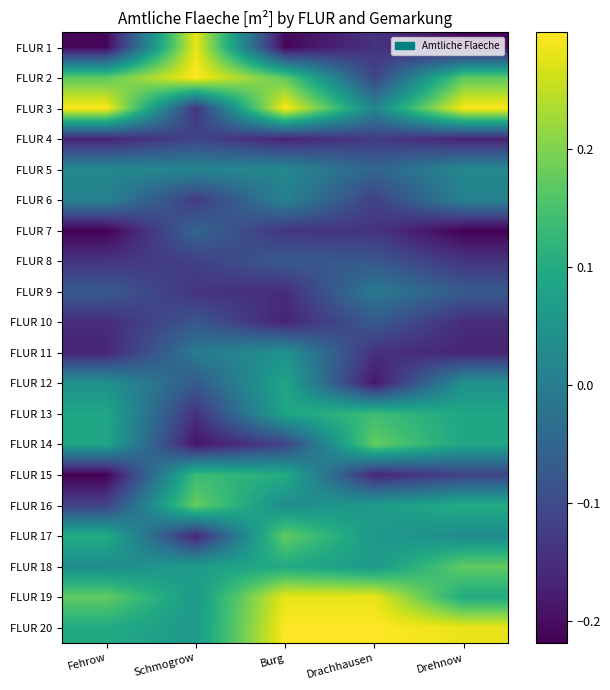

Reading left to right, what are all the values shown in this chart?

FLUR 1: Fehrow=-0.2	Schmogrow=0.3	Burg=-0.2	Drachhausen=-0.1	Drehnow=-0.2
FLUR 2: Fehrow=0.2	Schmogrow=0.3	Burg=0.2	Drachhausen=-0.1	Drehnow=0.2
FLUR 3: Fehrow=0.3	Schmogrow=-0.1	Burg=0.3	Drachhausen=0.0	Drehnow=0.3
FLUR 4: Fehrow=-0.2	Schmogrow=-0.1	Burg=-0.2	Drachhausen=-0.1	Drehnow=-0.2
FLUR 5: Fehrow=0.0	Schmogrow=0.0	Burg=0.0	Drachhausen=-0.0	Drehnow=0.0
FLUR 6: Fehrow=0.0	Schmogrow=-0.1	Burg=0.0	Drachhausen=-0.1	Drehnow=0.0
FLUR 7: Fehrow=-0.2	Schmogrow=-0.0	Burg=-0.1	Drachhausen=-0.1	Drehnow=-0.2
FLUR 8: Fehrow=-0.1	Schmogrow=-0.1	Burg=-0.1	Drachhausen=-0.1	Drehnow=-0.1
FLUR 9: Fehrow=-0.1	Schmogrow=-0.1	Burg=-0.2	Drachhausen=-0.0	Drehnow=-0.1
FLUR 10: Fehrow=-0.2	Schmogrow=-0.1	Burg=-0.2	Drachhausen=-0.1	Drehnow=-0.2
FLUR 11: Fehrow=-0.2	Schmogrow=-0.0	Burg=0.0	Drachhausen=-0.1	Drehnow=-0.2
FLUR 12: Fehrow=0.0	Schmogrow=-0.1	Burg=0.1	Drachhausen=-0.2	Drehnow=0.0
FLUR 13: Fehrow=0.1	Schmogrow=-0.1	Burg=0.1	Drachhausen=0.1	Drehnow=0.1
FLUR 14: Fehrow=0.1	Schmogrow=-0.2	Burg=-0.1	Drachhausen=0.2	Drehnow=0.1
FLUR 15: Fehrow=-0.2	Schmogrow=0.1	Burg=0.1	Drachhausen=-0.2	Drehnow=-0.1
FLUR 16: Fehrow=-0.1	Schmogrow=0.2	Burg=0.0	Drachhausen=0.1	Drehnow=0.1
FLUR 17: Fehrow=0.1	Schmogrow=-0.2	Burg=0.2	Drachhausen=0.1	Drehnow=0.0
FLUR 18: Fehrow=0.0	Schmogrow=0.1	Burg=0.1	Drachhausen=0.1	Drehnow=0.2
FLUR 19: Fehrow=0.2	Schmogrow=0.1	Burg=0.3	Drachhausen=0.3	Drehnow=0.1
FLUR 20: Fehrow=0.1	Schmogrow=0.1	Burg=0.3	Drachhausen=0.3	Drehnow=0.3